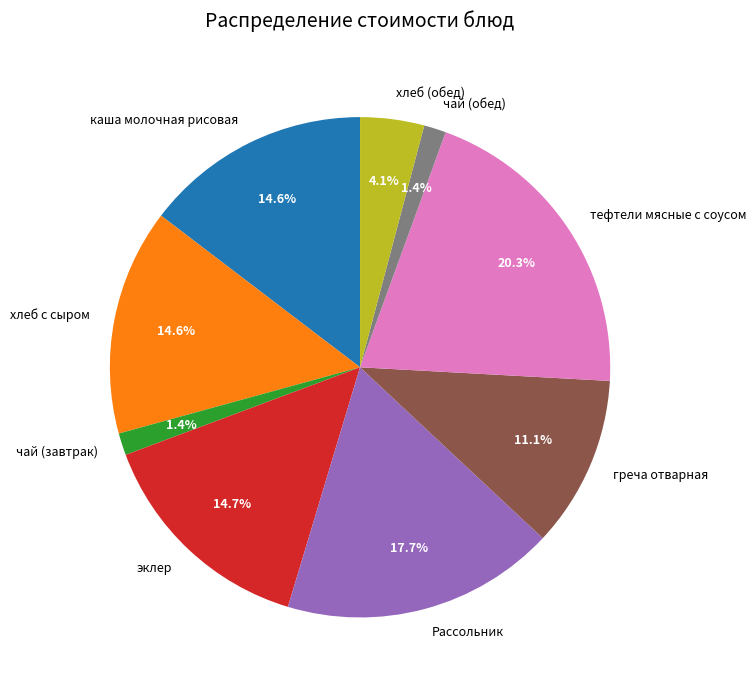

Count the number of slices in the pie.

9